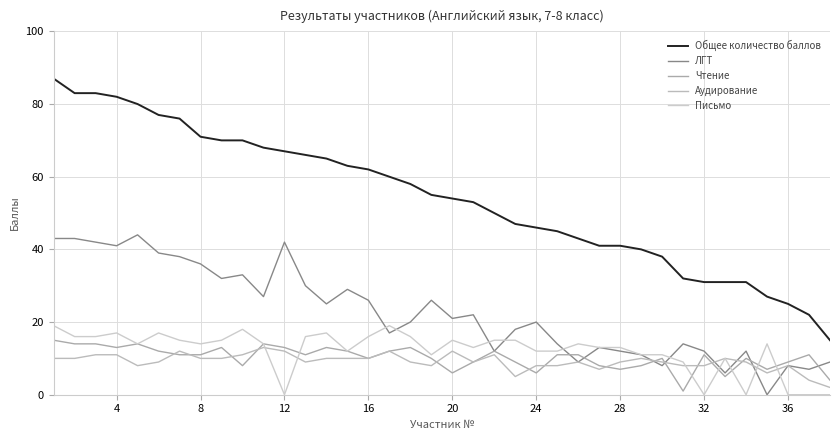

Which series ends up on top after the final intersection of Чтение and Письмо?

Чтение